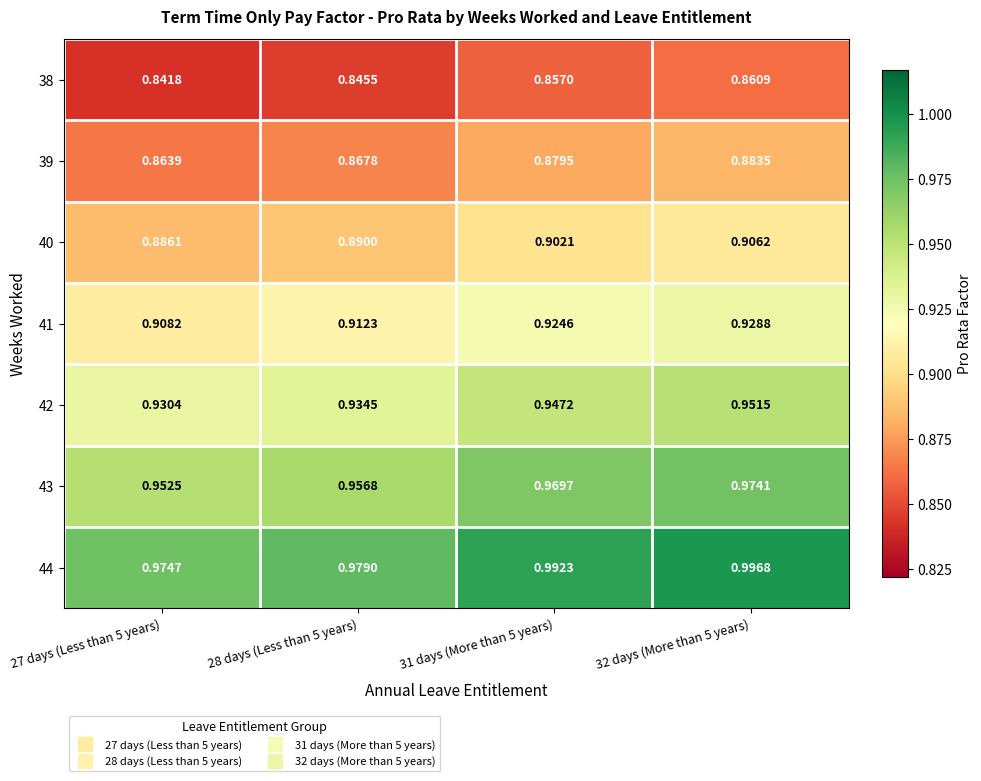

Which series has the widest spread of values?

44